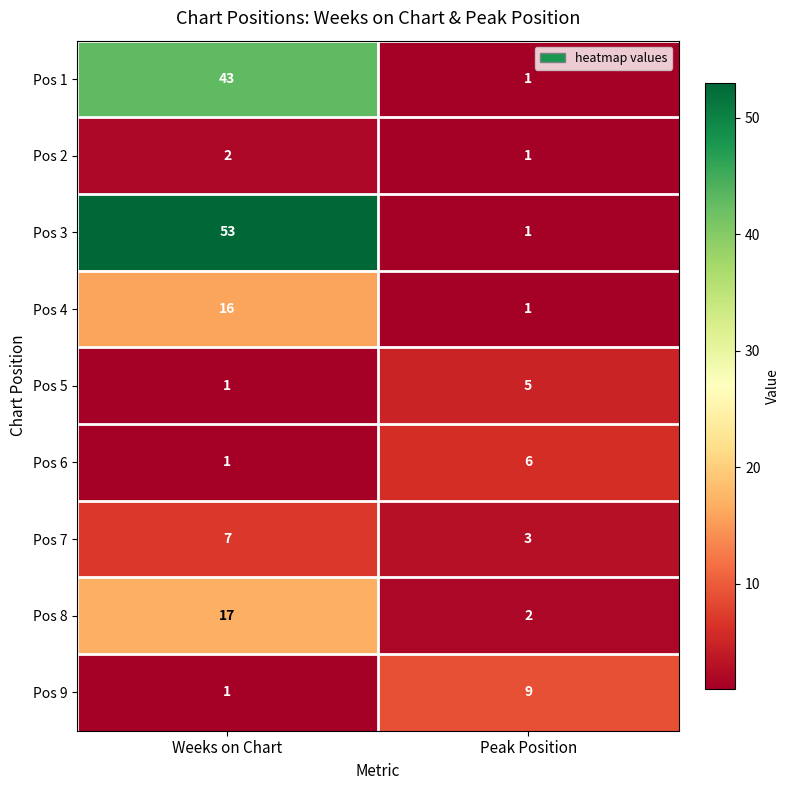

What is the average value of the Pos 5 series?

3